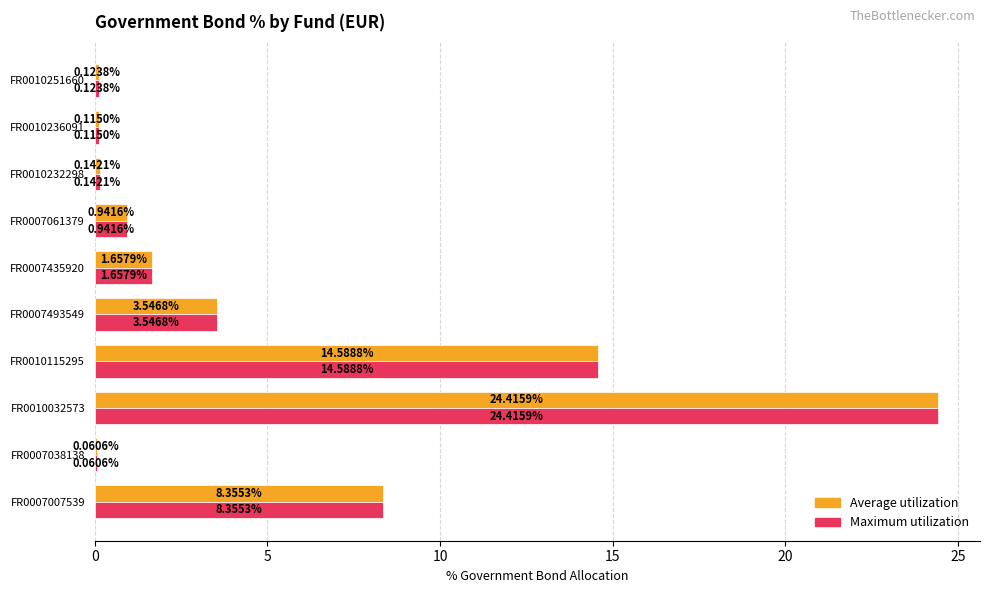

At which category is the sum across all series the highest?

FR0010032573